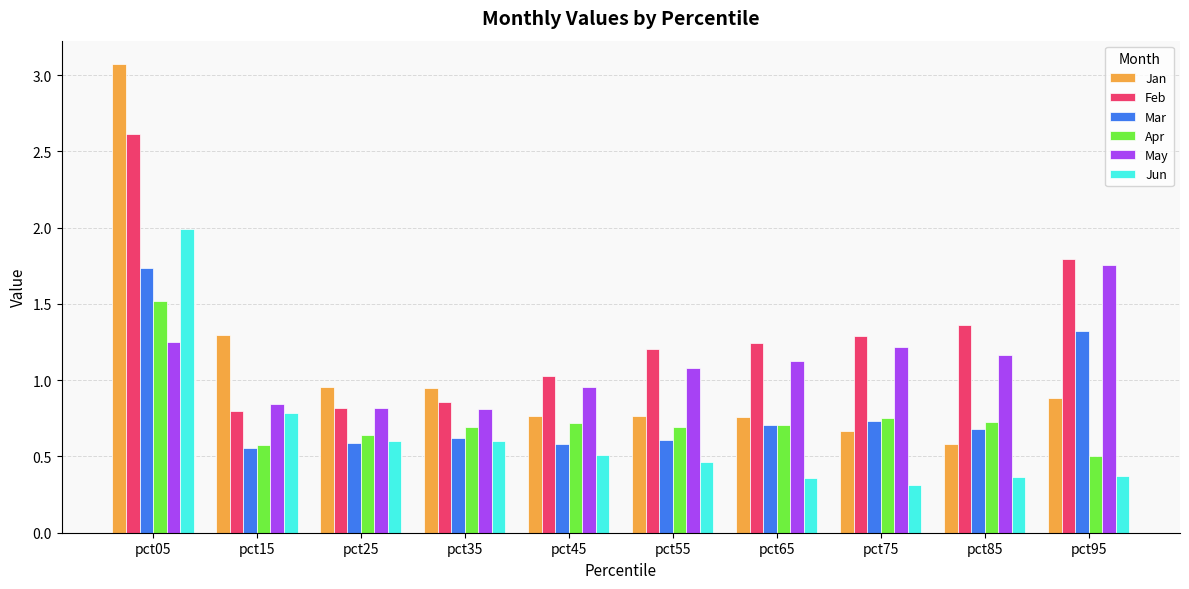

Is it true that Jun equals 0.2 at pct65?

False